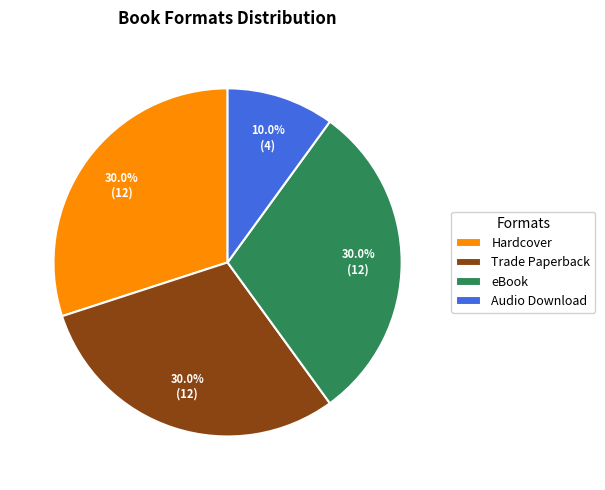

What is the ratio of the value at eBook to the value at Audio Download?

3.0